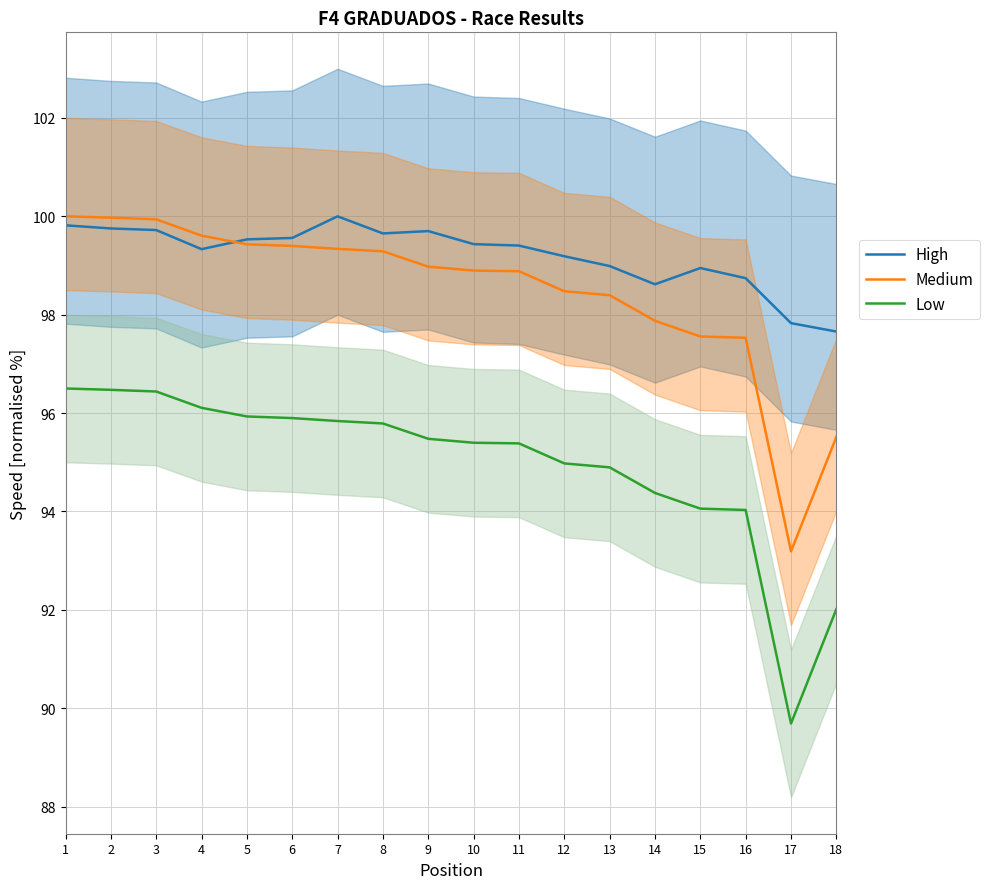

How many data points in High are less than 99?

6